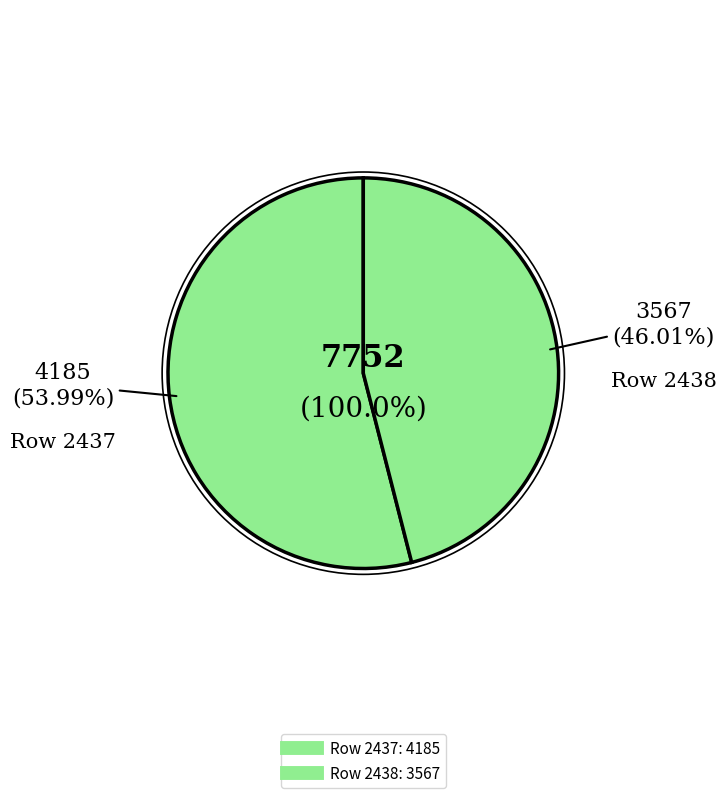

What percentage is NOT represented by 2437?

46.0%